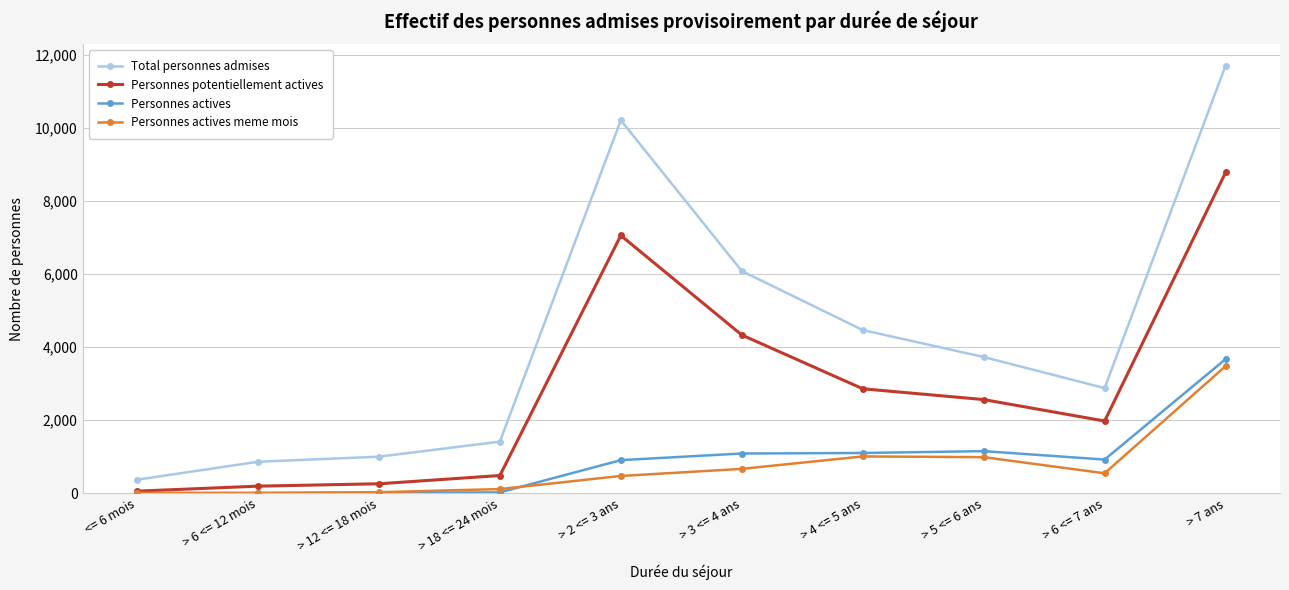

What is the difference between the highest and lowest values at > 12 <= 18 mois?

988